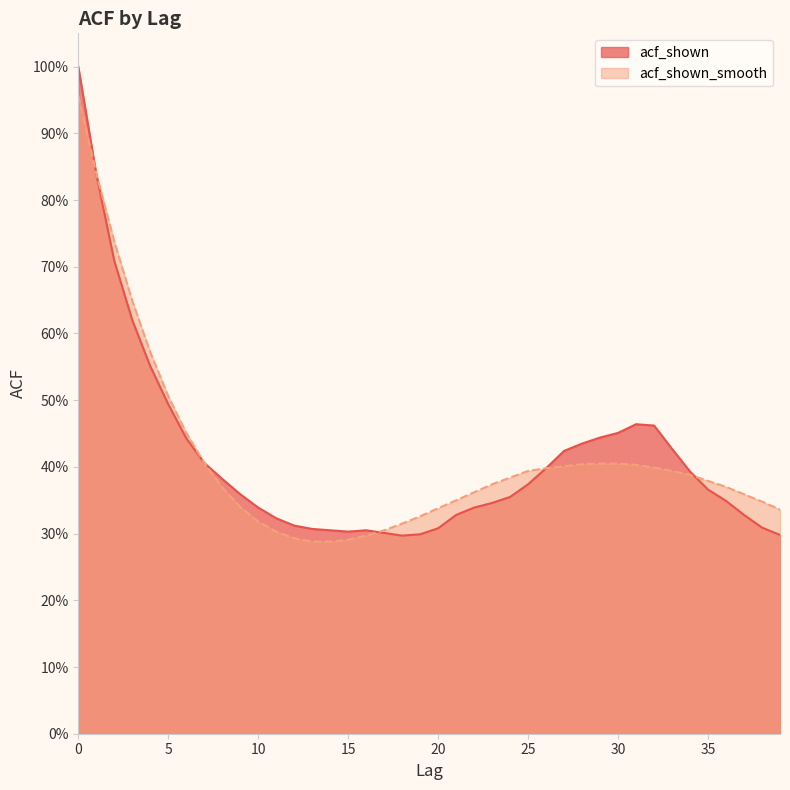

What is the maximum value for acf_shown?

1.0